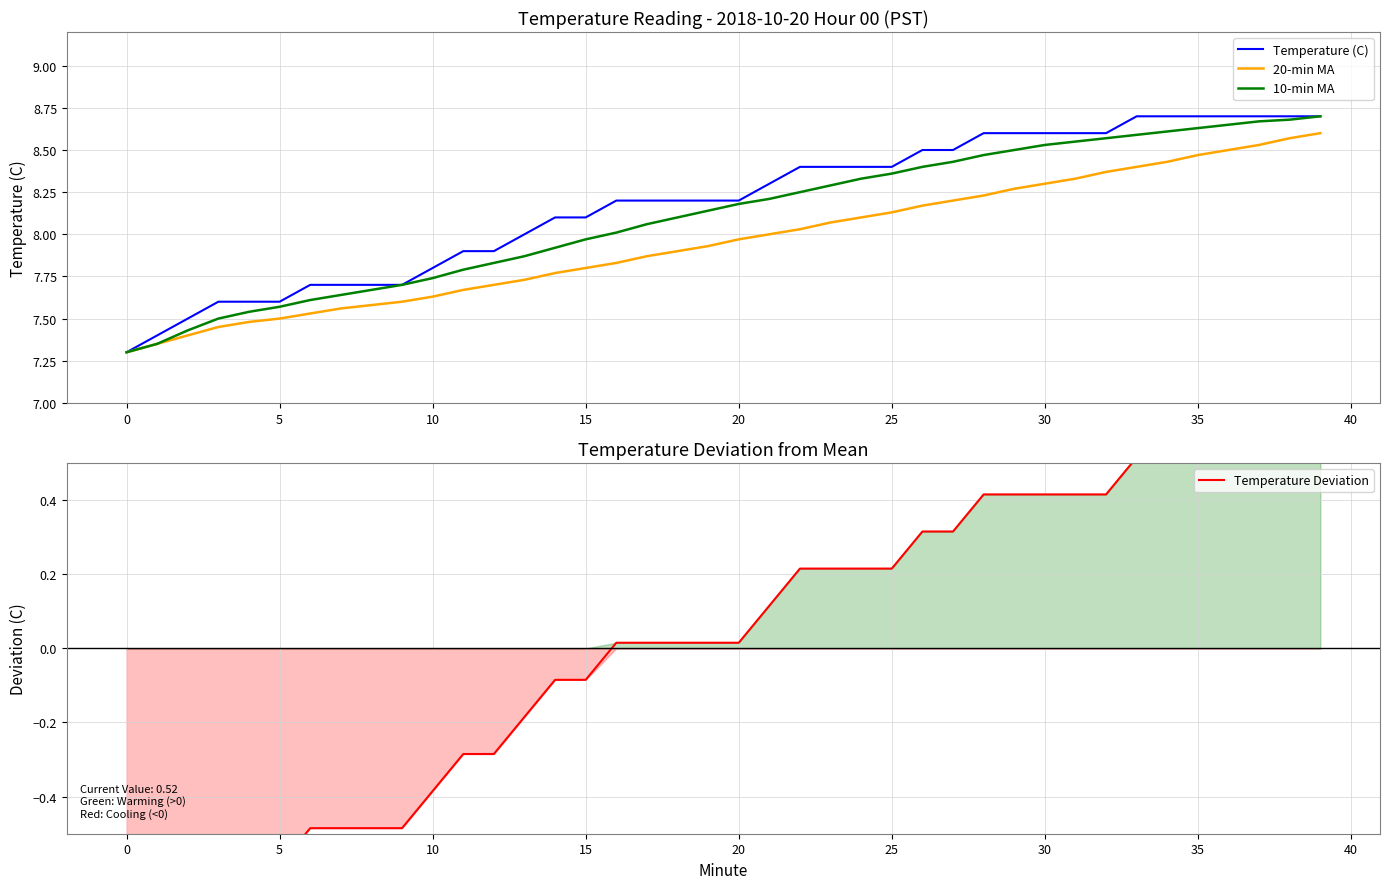

True or false: Temperature (C) has a value of 7.8 at 10.

True